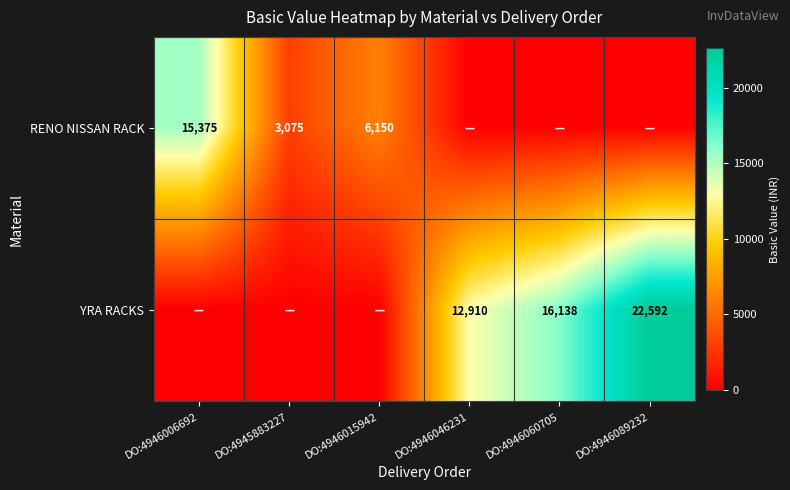

True or false: RENO NISSAN RACK has a value of 10029 at DO:4946006692.

False